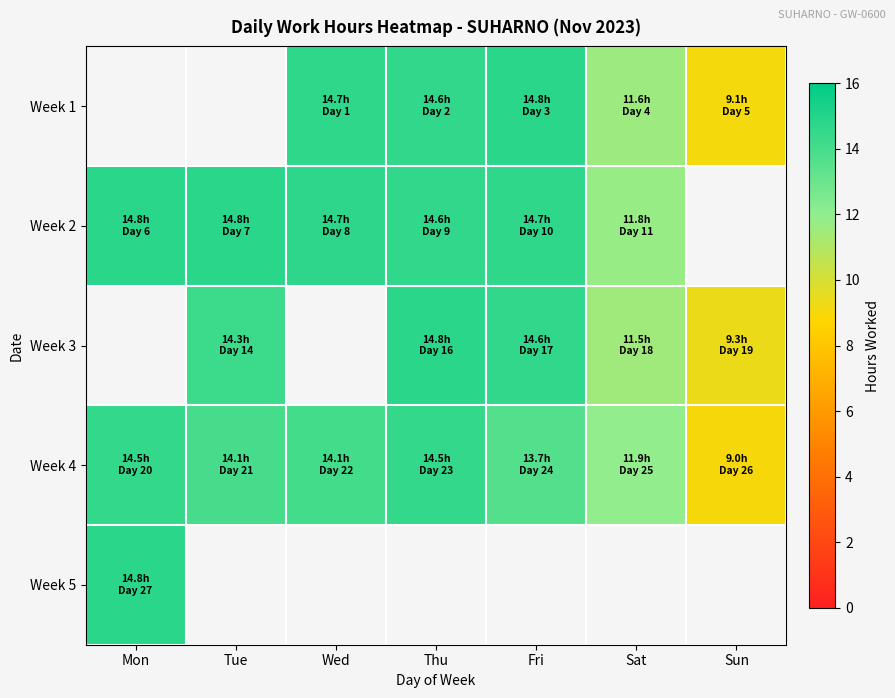

Is the value of Week 4 at Fri greater than the value of Week 5 at Mon?

No